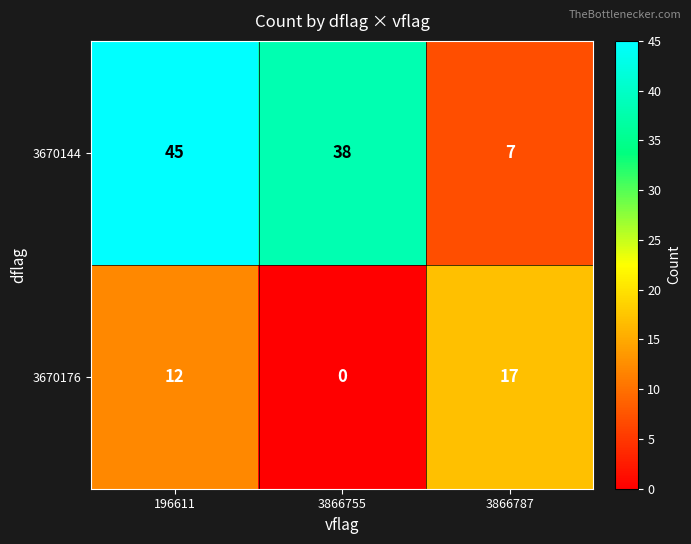

Reading left to right, list all the values displayed in this chart.

3670144: 45	38	7
3670176: 12	0	17